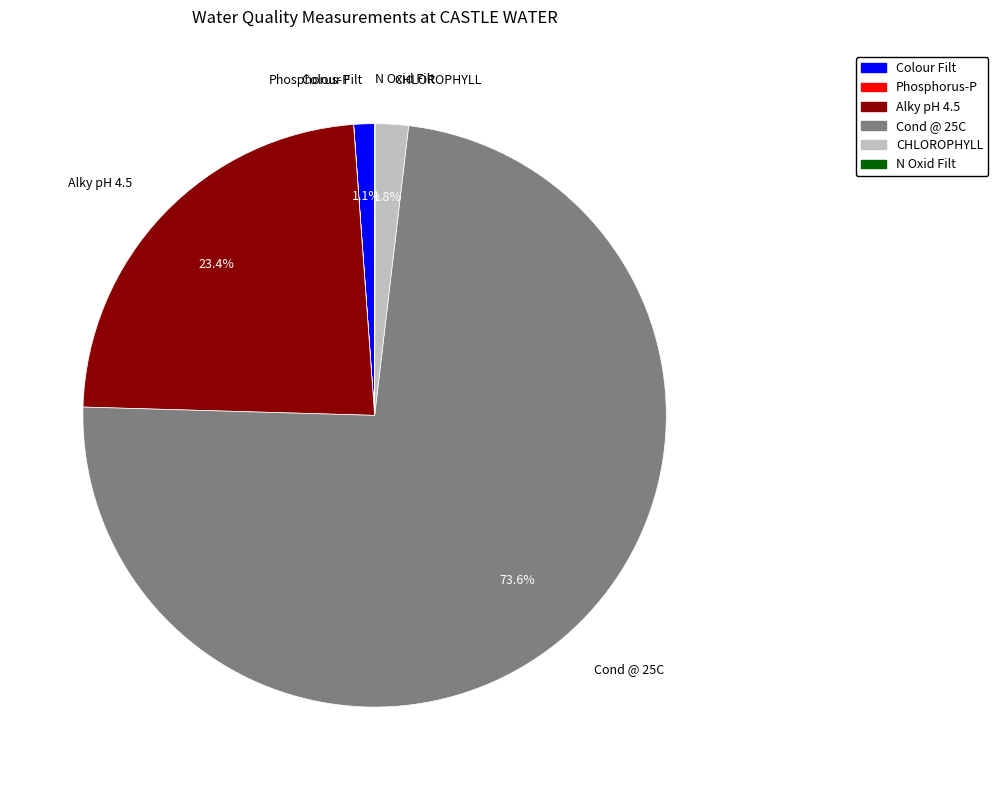

Does any single category account for the majority?

Yes